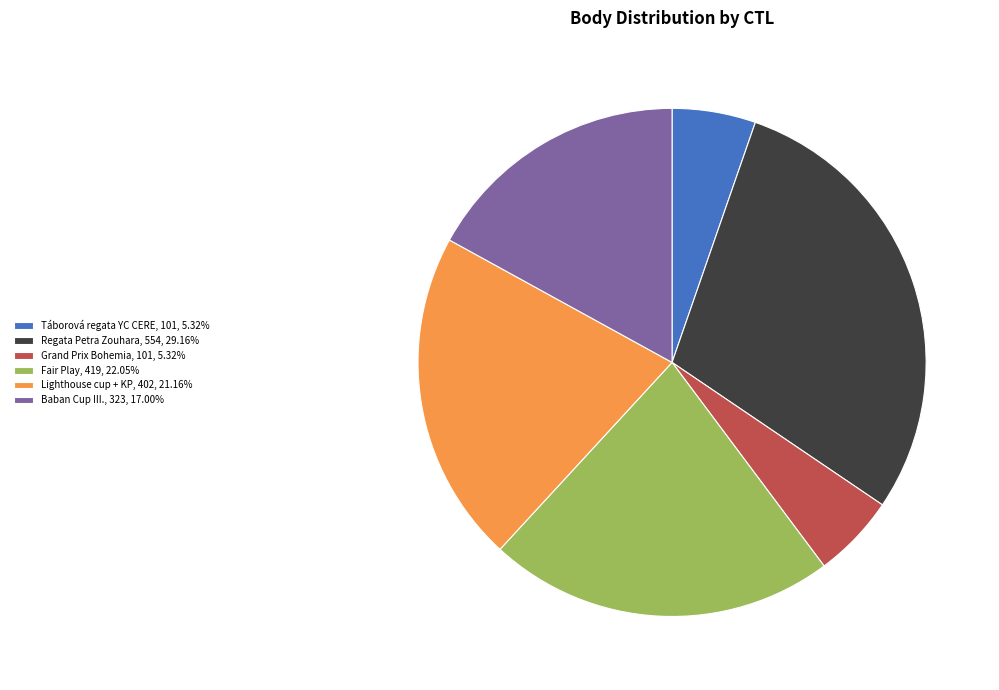

How many segments does this pie chart have?

6